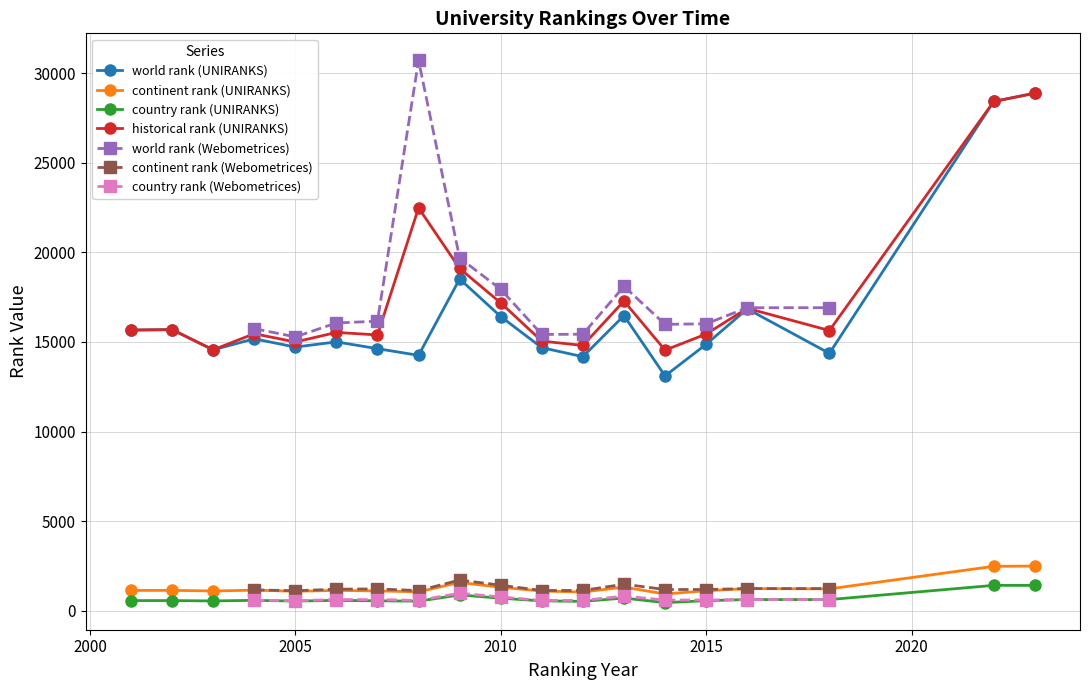

How many categories are shown in the chart?

19